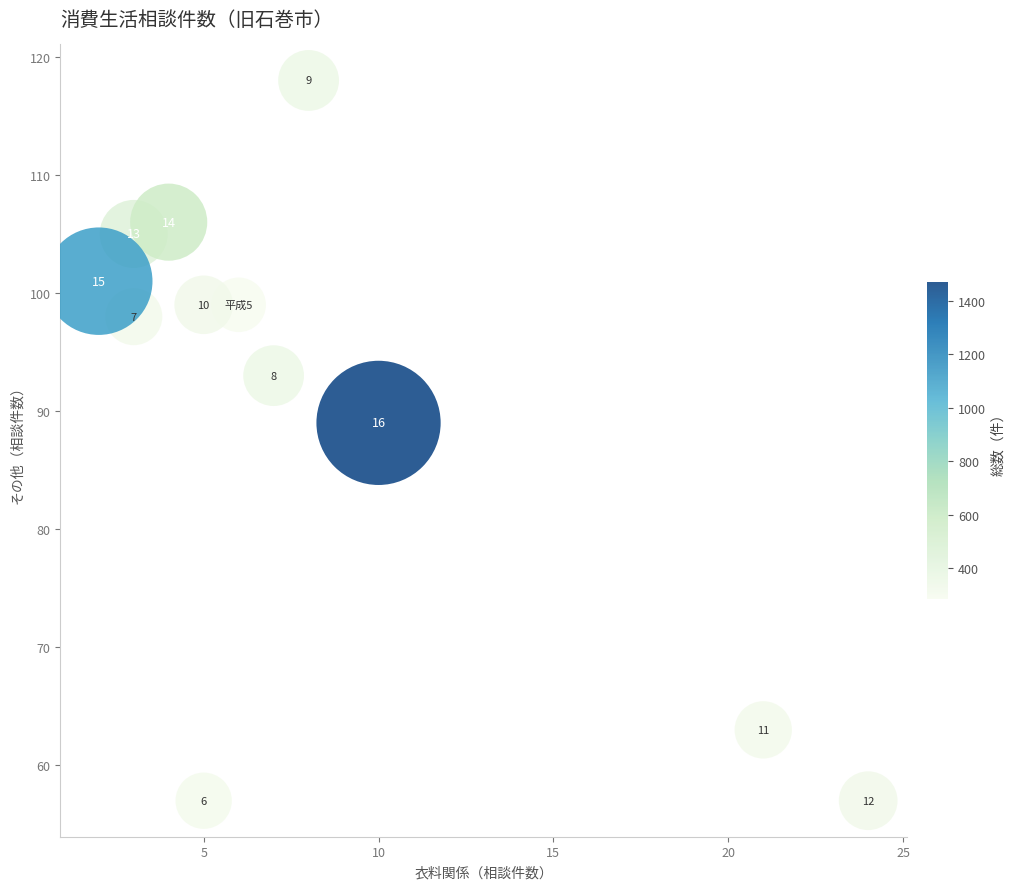

What Y value in the scatter plot is closest to 87?

89